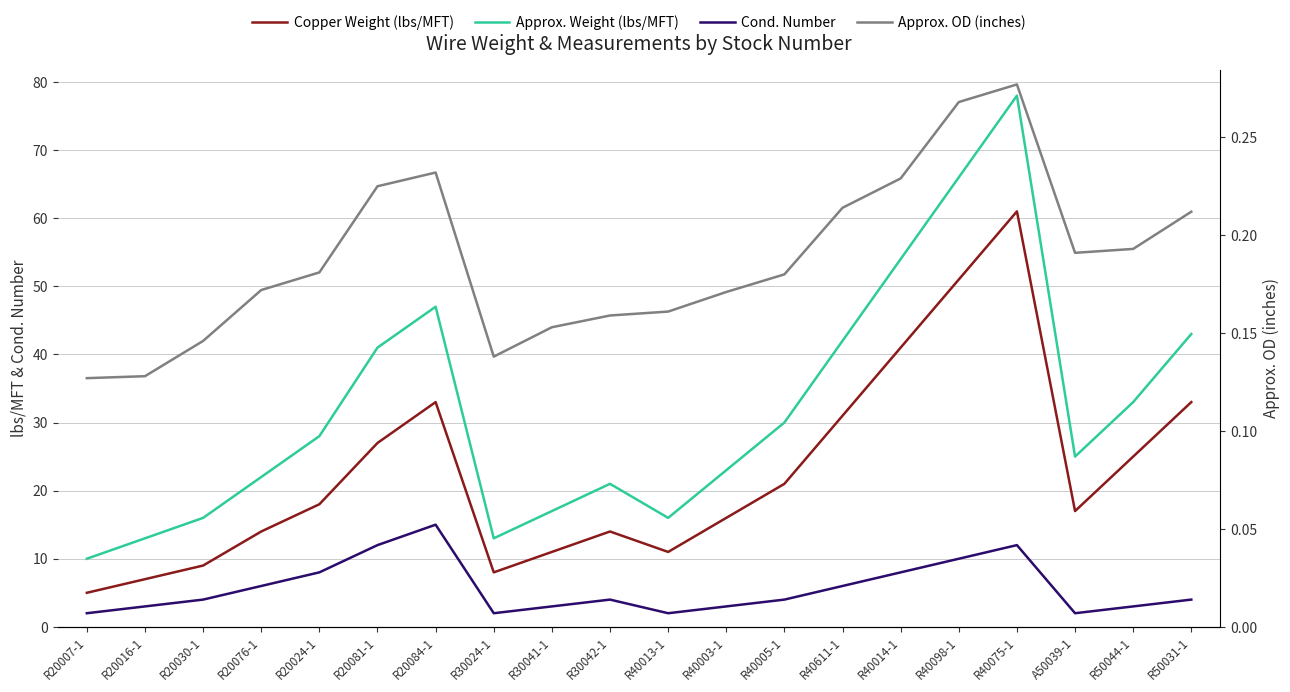

What is the average value of the Copper Weight (lbs/MFT) series?

22.6